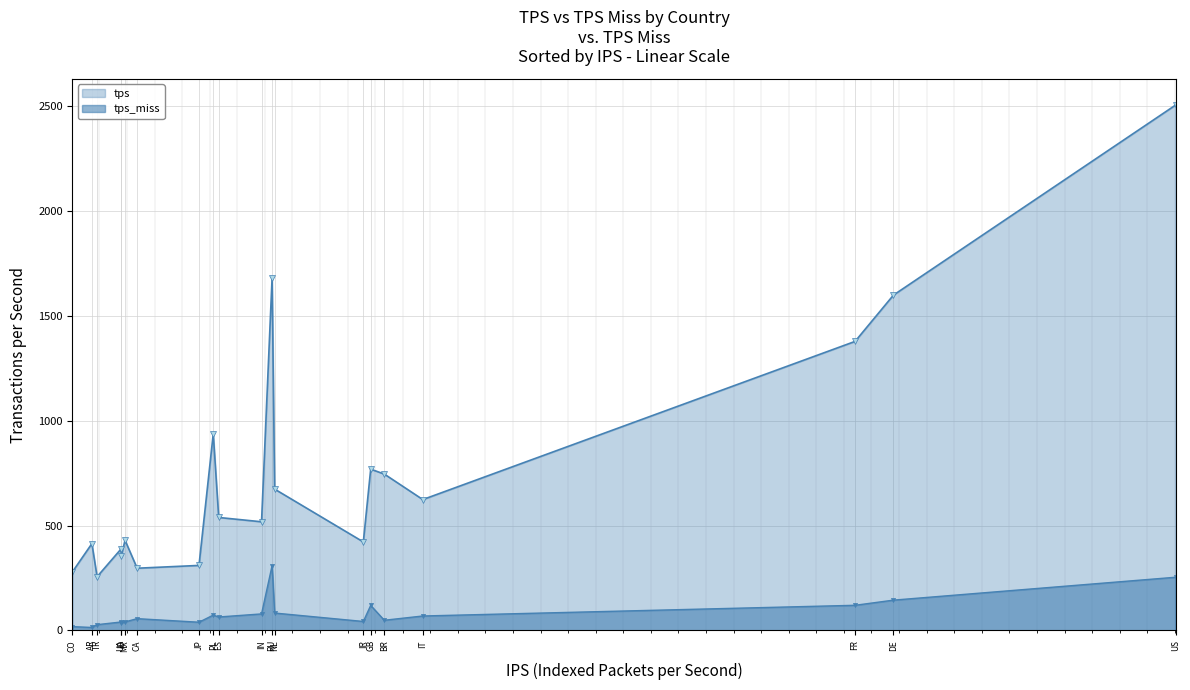

Rank the categories by tps_miss value from highest to lowest.

RU, US, DE, FR, GB, NL, IN, PL, IT, ES, CA, BR, IR, MX, UA, JP, ID, TR, CO, AR